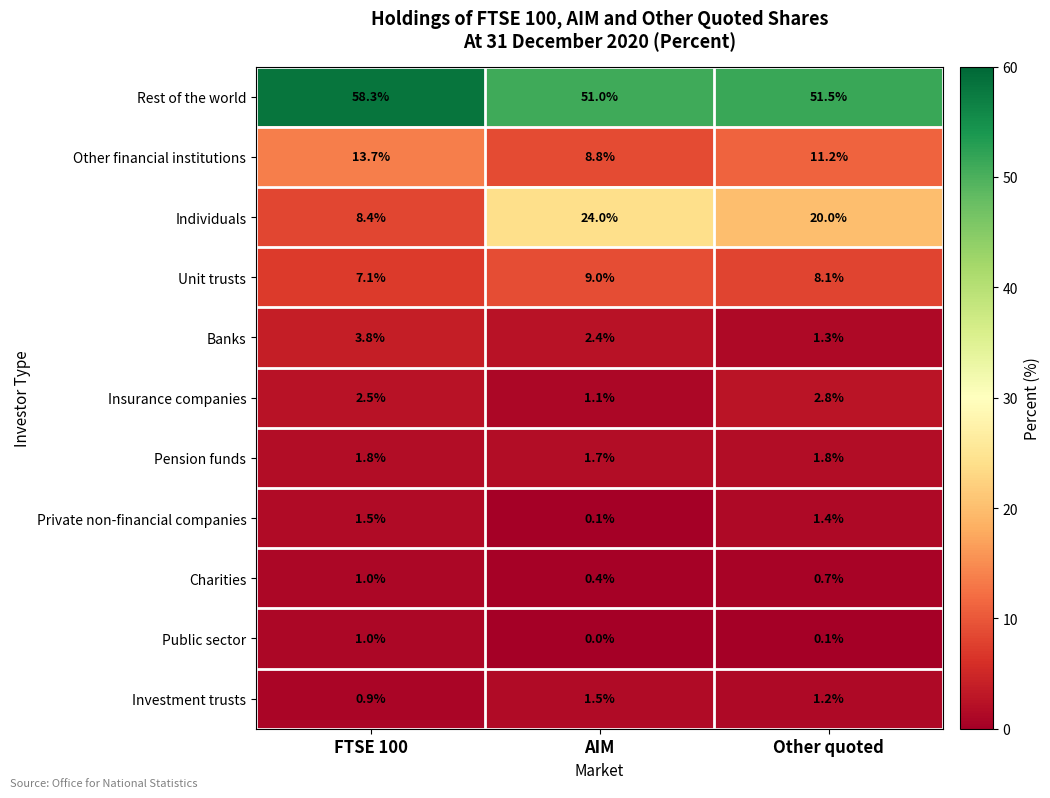

How many series are shown in this chart?

11